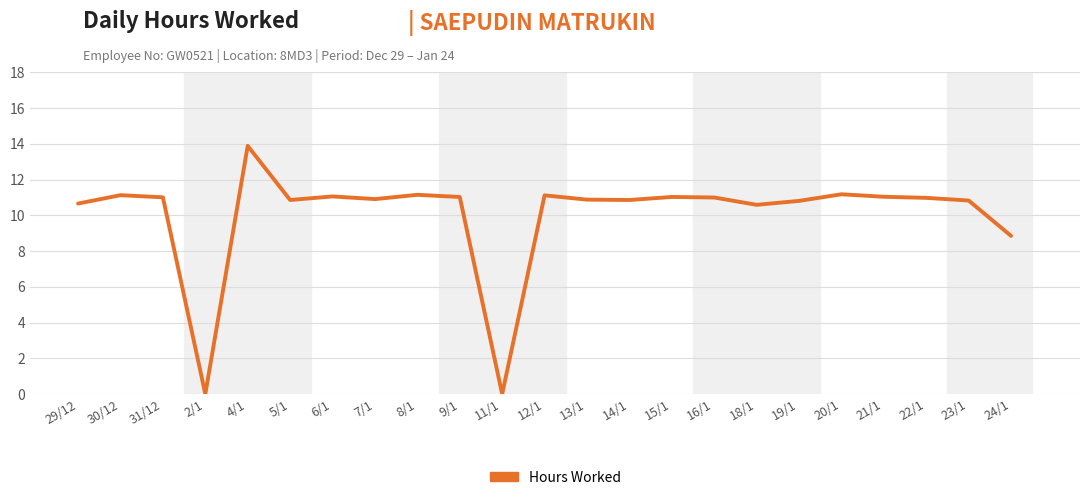

Which category has the highest value across all series?

4/1